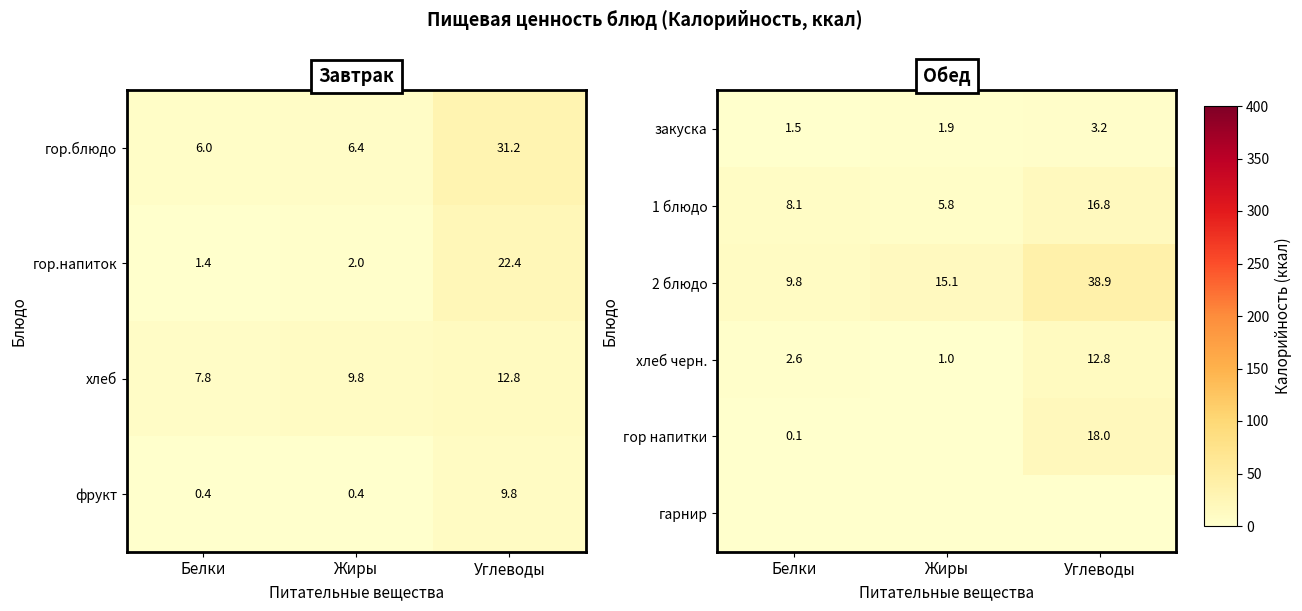

Between Жиры and Углеводы, which is larger?

Углеводы